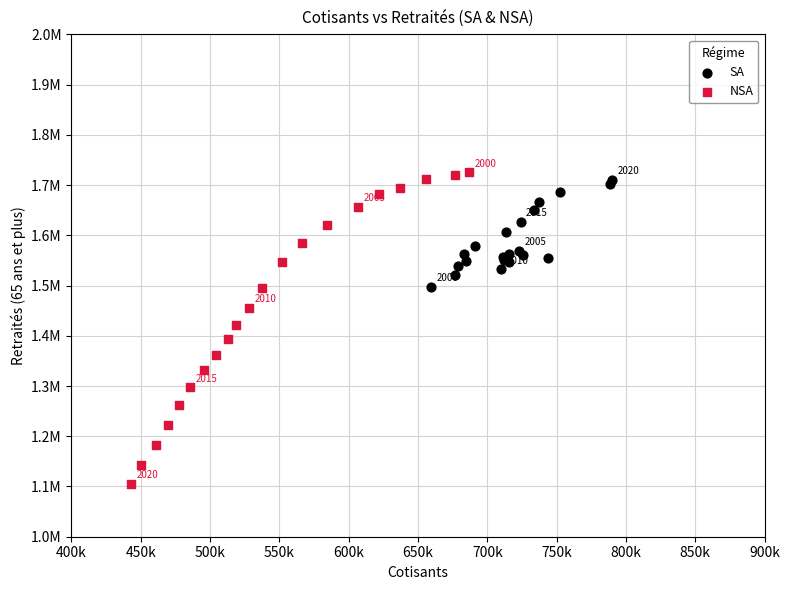

What are all the series names shown in the legend?

SA, NSA